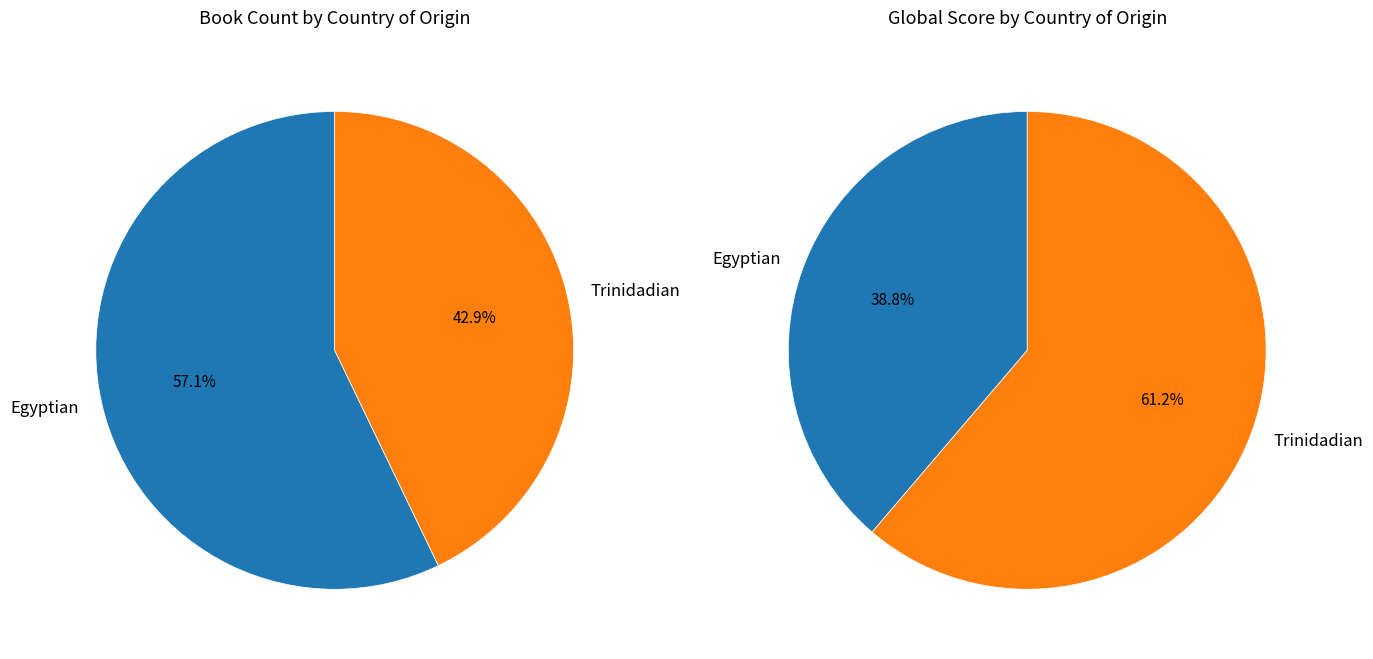

Which has a higher value, Egyptian or Trinidadian?

Egyptian